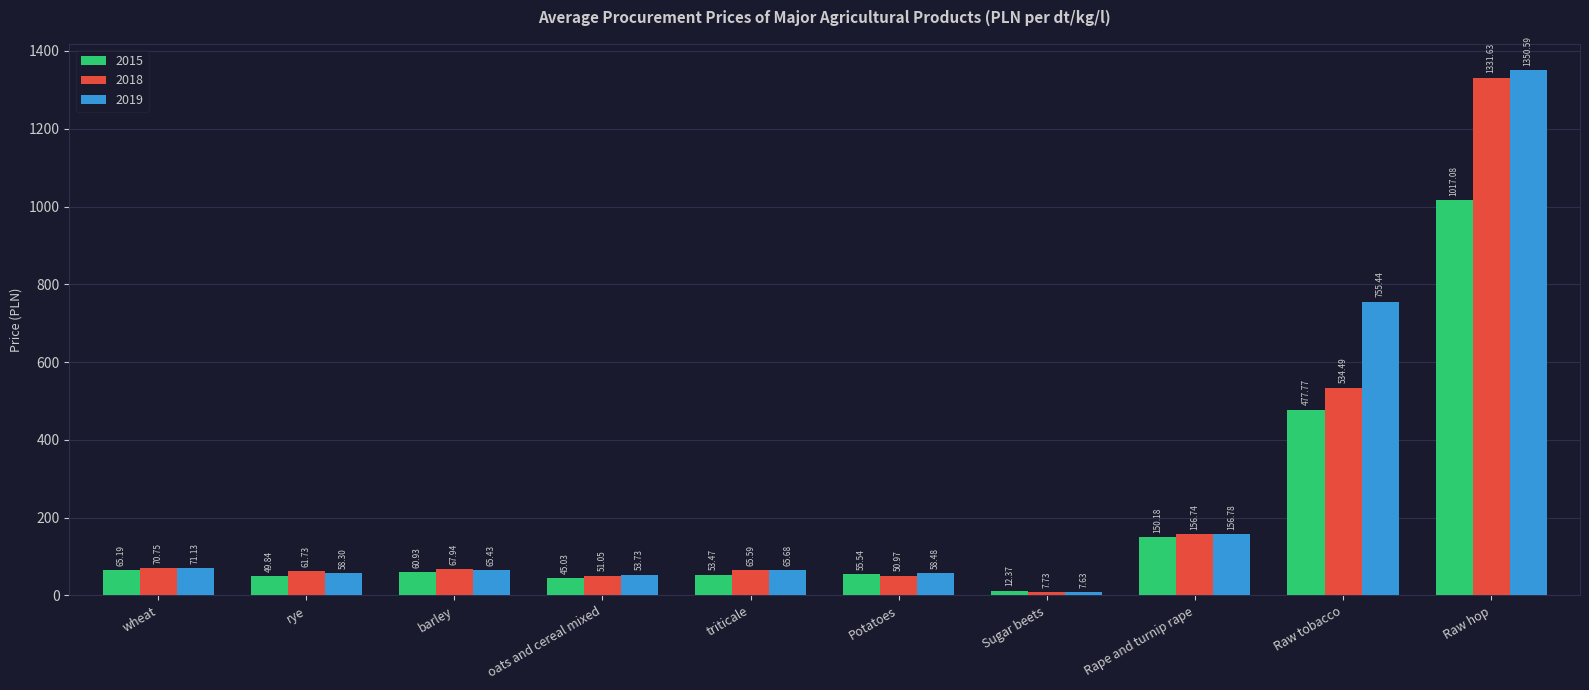

At which category does the chart reach its peak across all series?

Raw hop